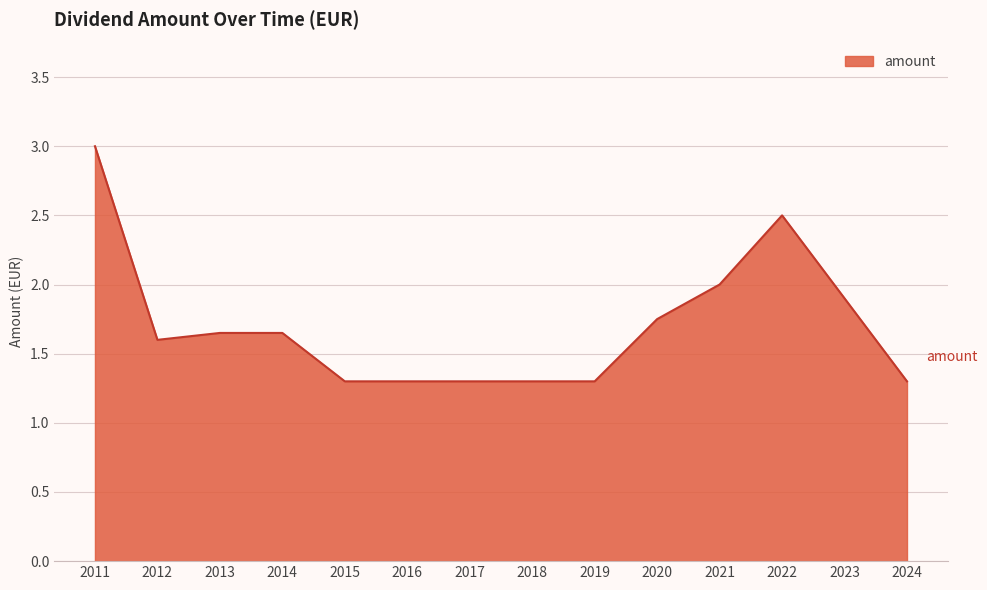

How many lines are shown in the chart?

1